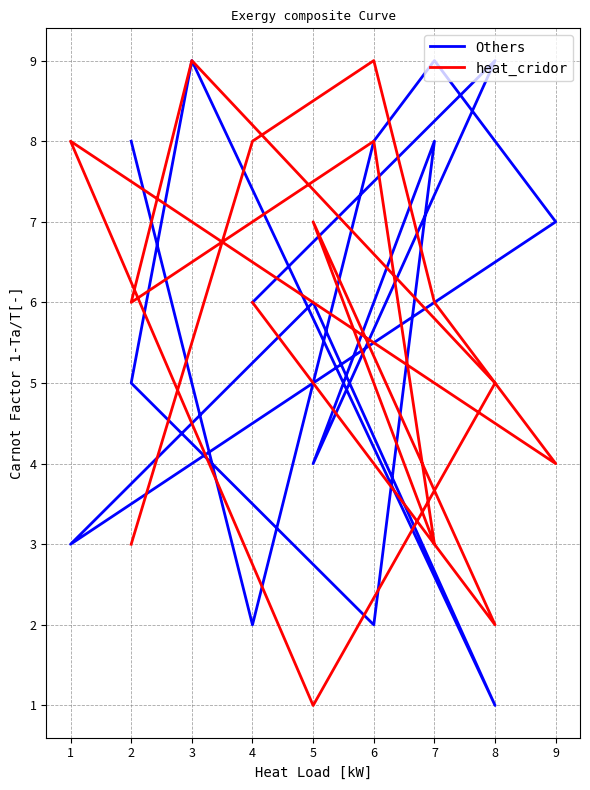

Rank the series by their maximum value, from lowest to highest.

Others, heat_cridor